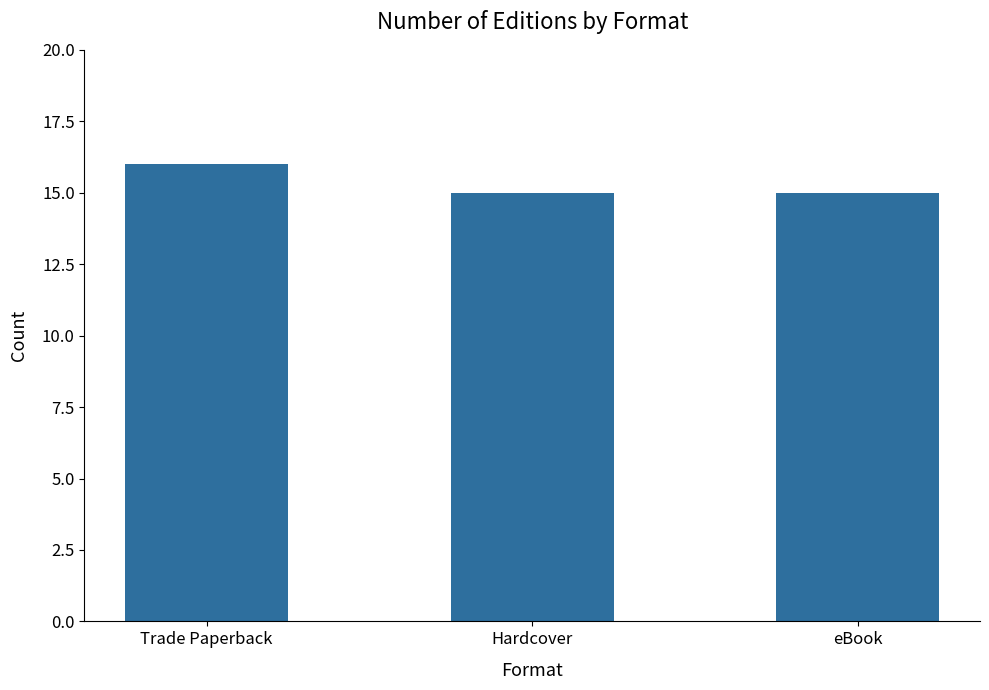

Are the bars grouped side by side (vs. stacked)?

No